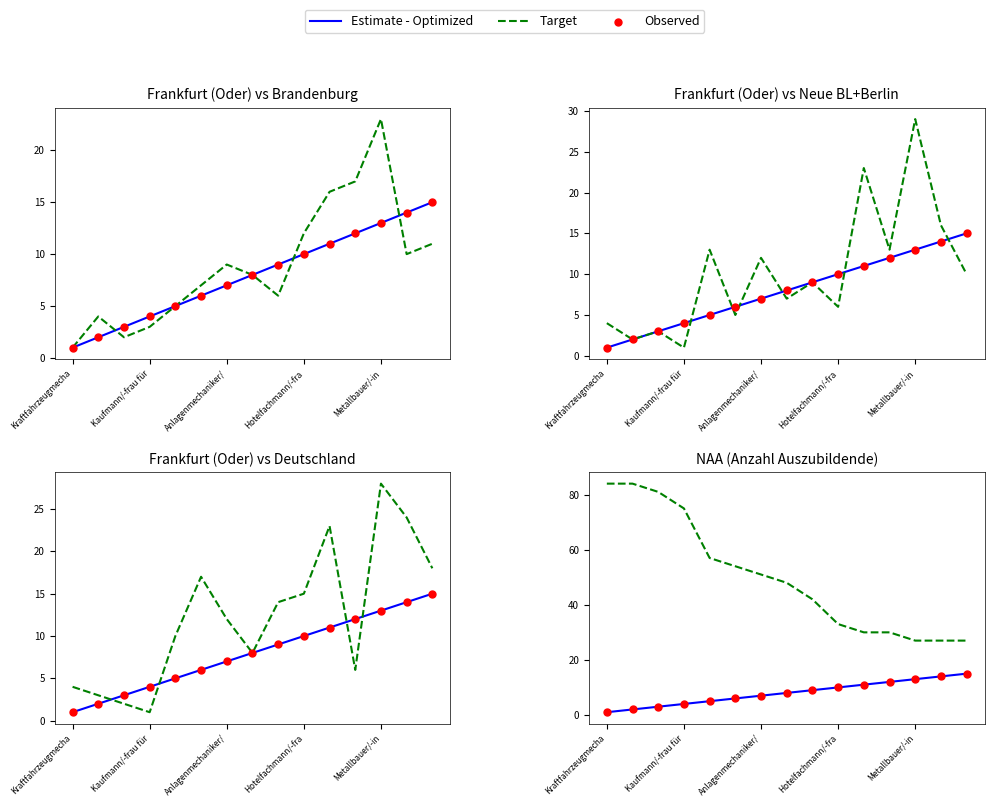

What is the total value across all series at 13?

55